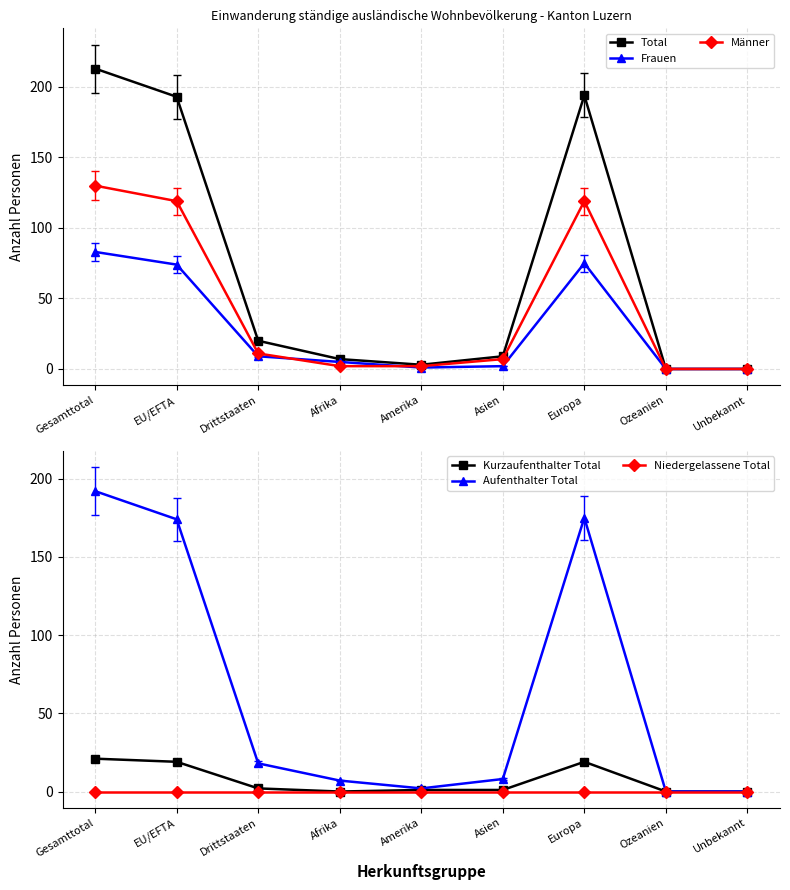

Read the Kurzaufenthalter Total value at Europa.

19